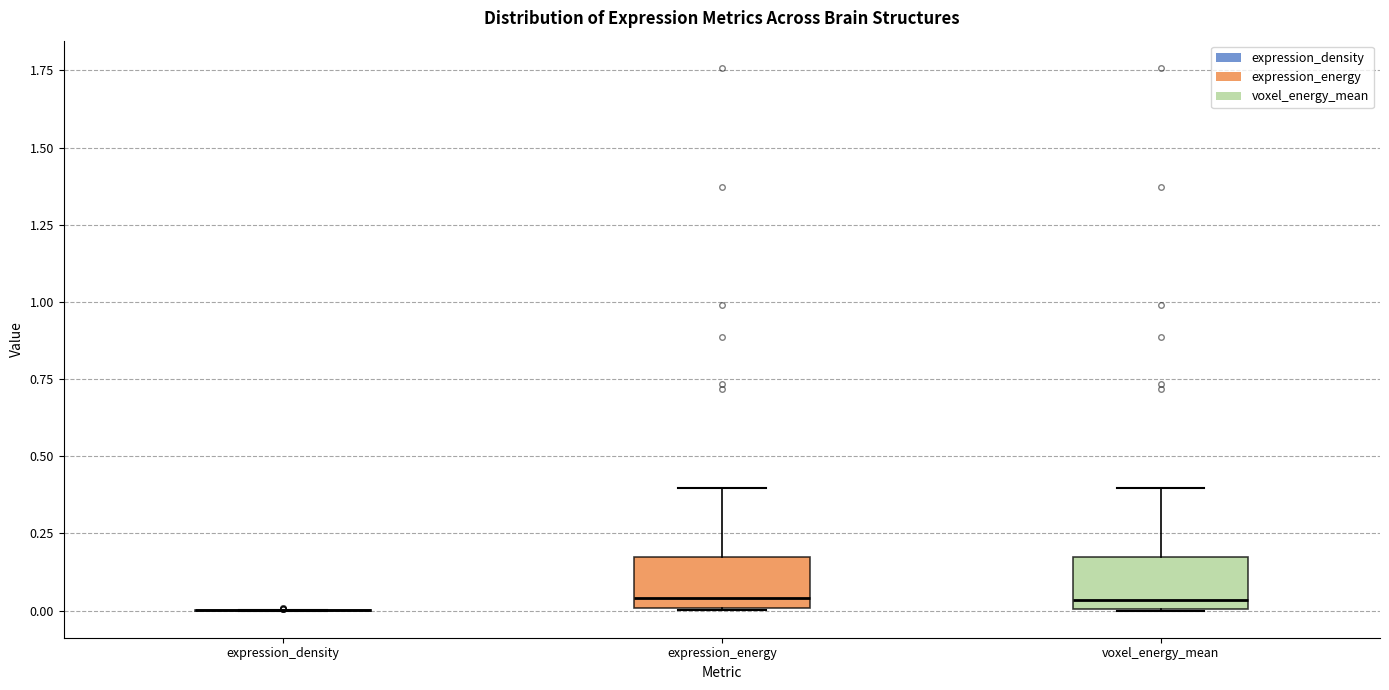

Reading left to right, read every box against the y-axis: the position of its median line, the range the box covers, and the ends of its whiskers. The values are not printed on the chart, so give them approximately, as read against the axis.

expression_density: box collapsed to a line at 0.00, whiskers 0.00 to 0.00
expression_energy: median 0.05, box 0.00 to 0.15, whiskers 0.00 to 0.40
voxel_energy_mean: median 0.05, box 0.00 to 0.15, whiskers 0.00 to 0.40